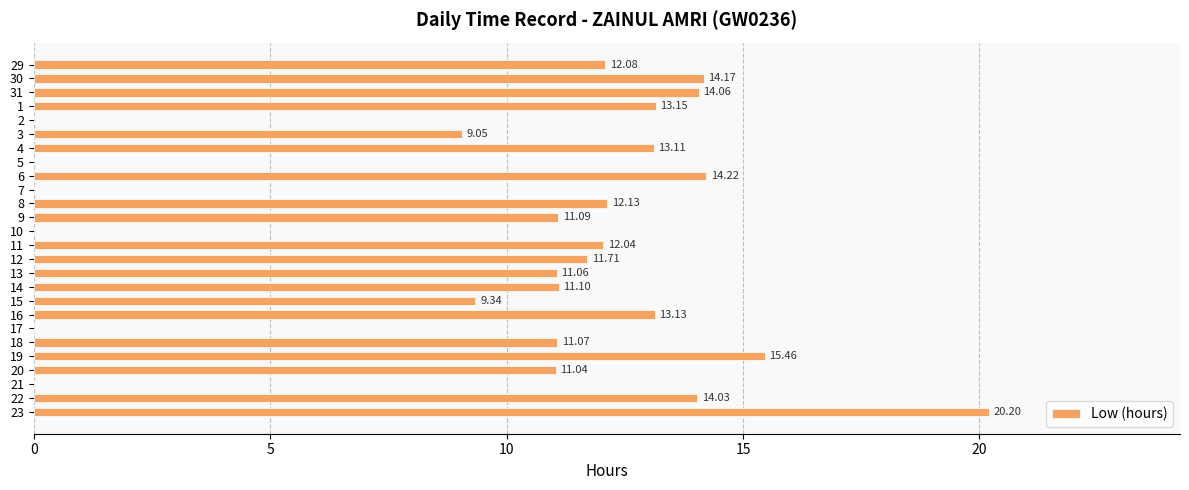

What is the sum of the values at 16 and 15?

22.5